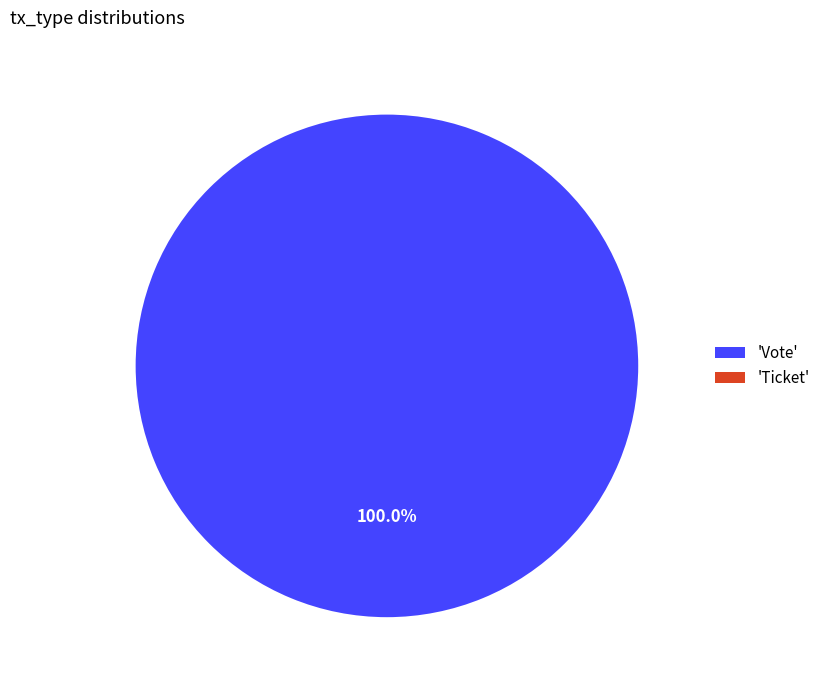

To the nearest percent, what is the difference between the Ticket and Vote slice percentages?

100%